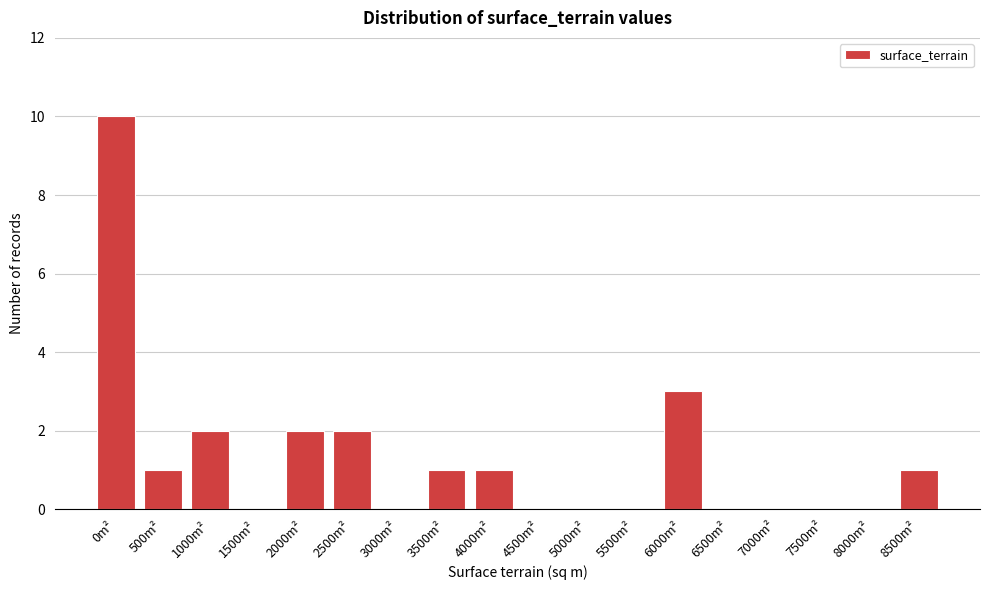

Reading left to right, extract all data points from this chart.

0m²=10	500m²=1	1000m²=2	1500m²=0	2000m²=2	2500m²=2	3000m²=0	3500m²=1	4000m²=1	4500m²=0	5000m²=0	5500m²=0	6000m²=3	6500m²=0	7000m²=0	7500m²=0	8000m²=0	8500m²=1